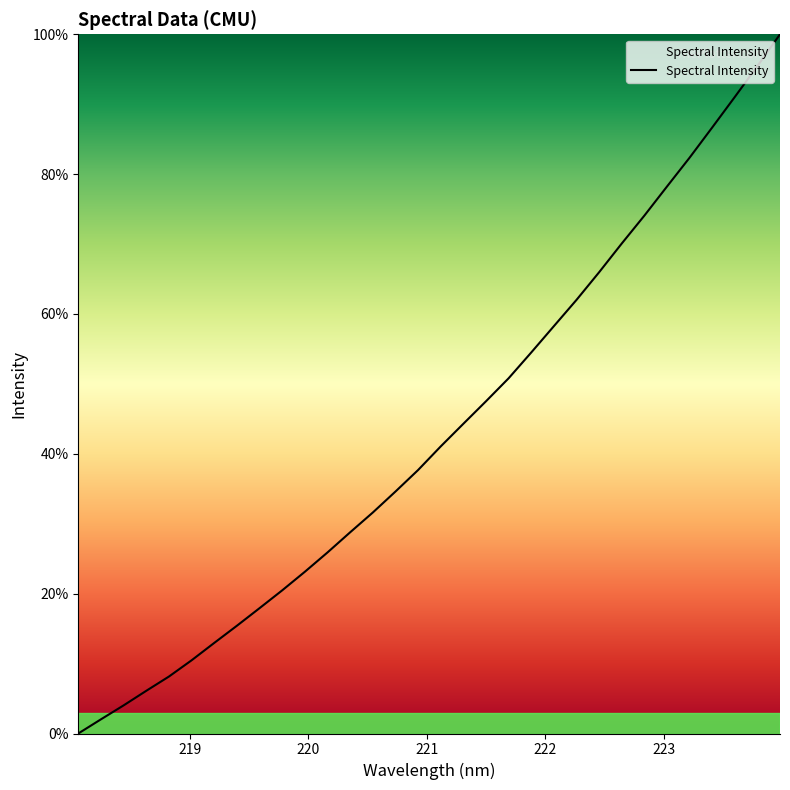

What is the difference between the maximum and minimum values?

100.0